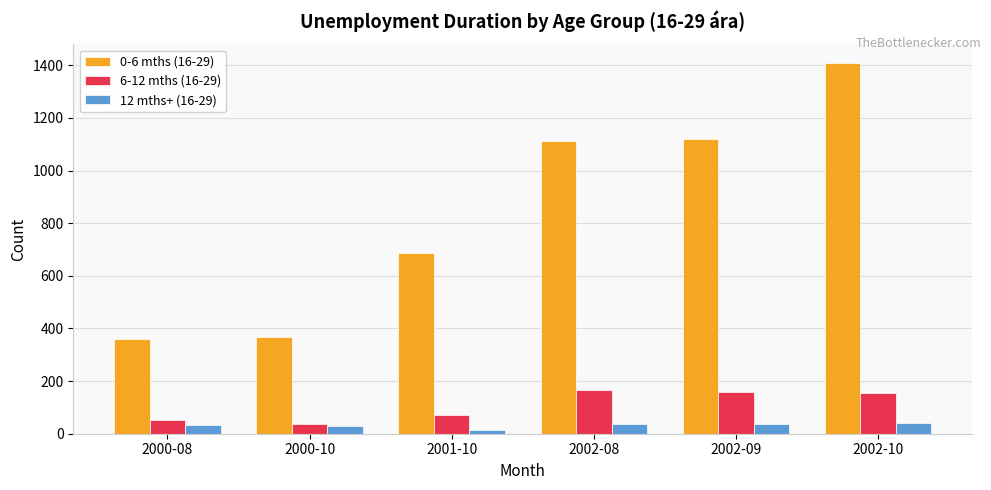

Which category has the highest value across all series?

2002-10